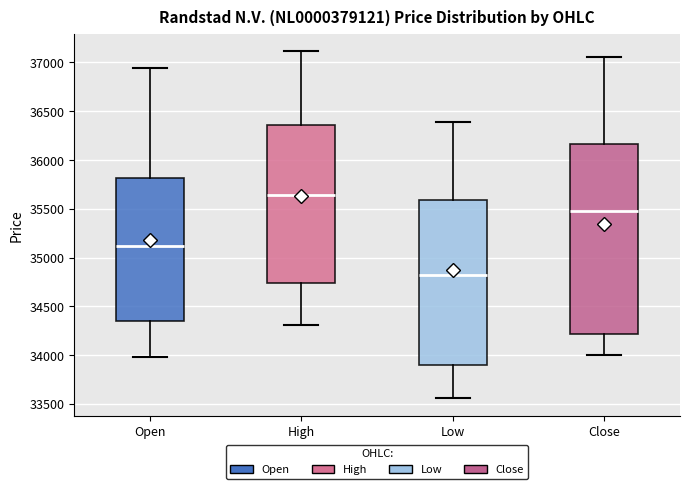

Where is the lower edge of the box for Open on the y-axis? The values are not printed on the chart, so give them approximately, as read against the axis.

34350